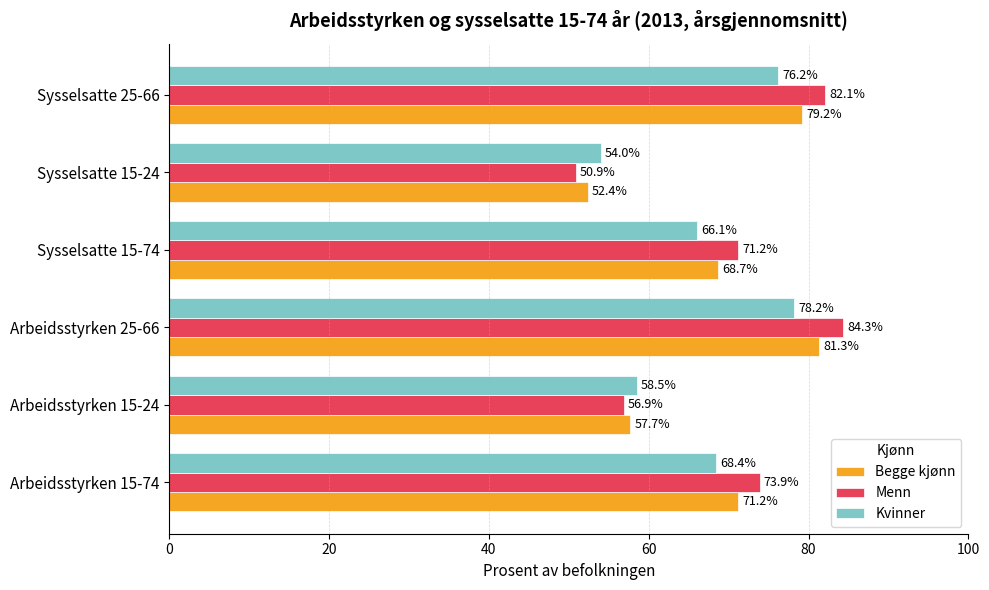

What is the average value of the Menn series?

69.9